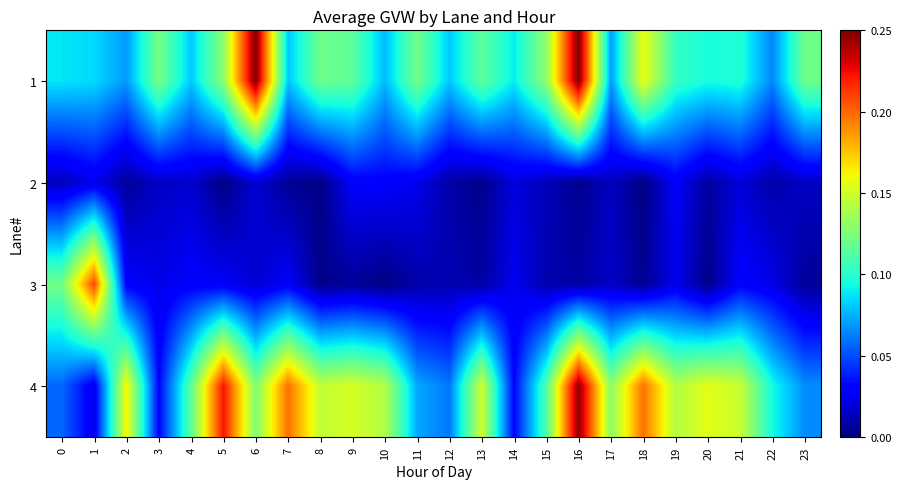

Which has a higher value, 19 or 0?

19